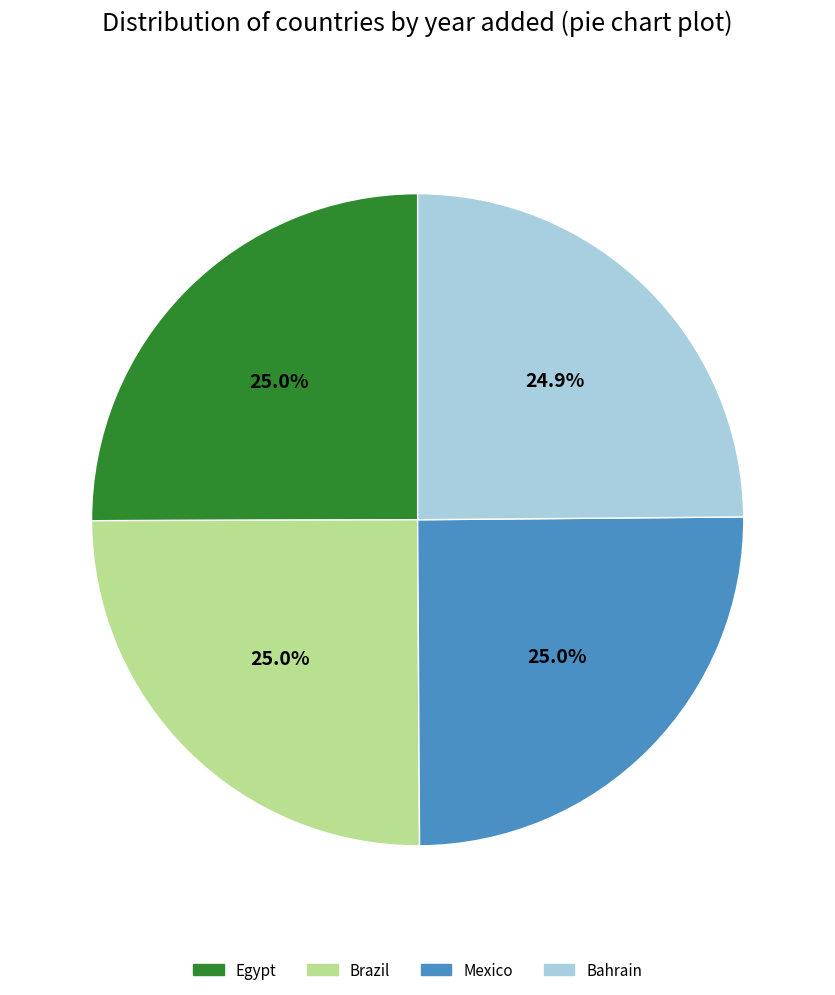

How much of the chart is everything except Bahrain?

75.1%